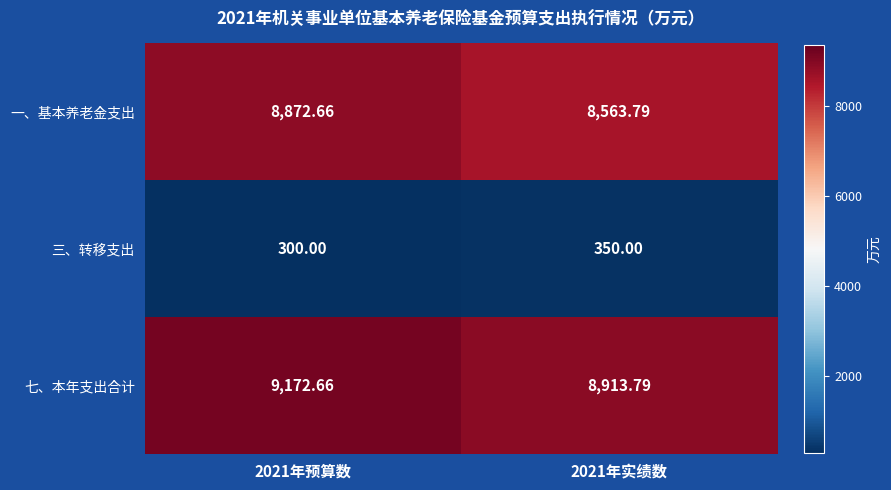

At 2021年预算数, list the series in order from largest to smallest.

七、本年支出合计, 一、基本养老金支出, 三、转移支出